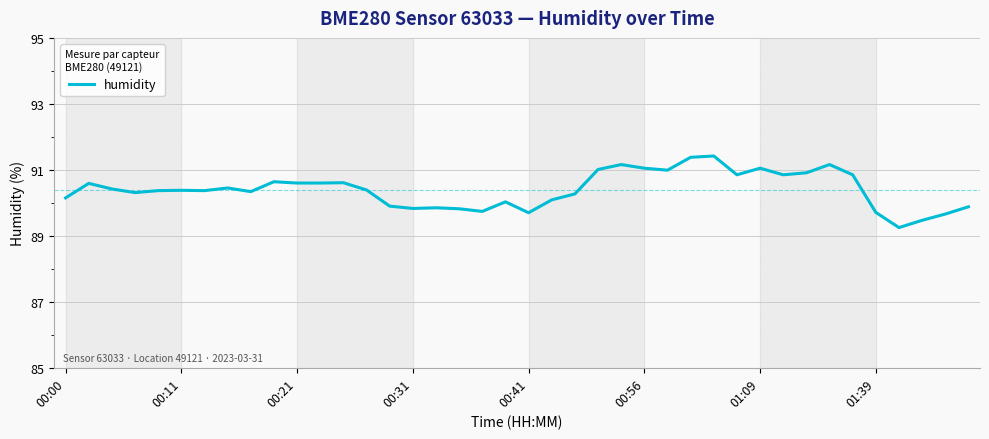

What is the maximum value shown in the chart?

91.4